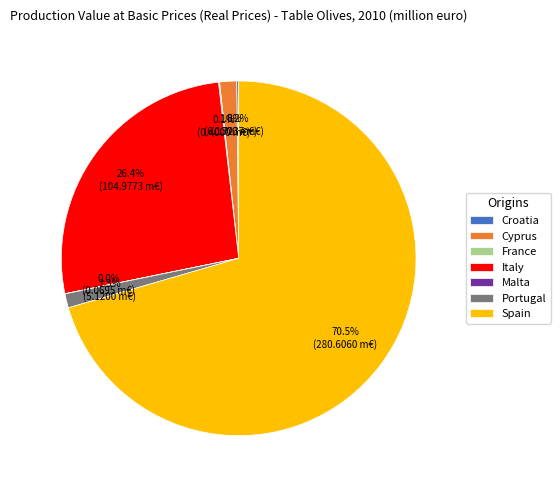

What percentage is NOT represented by Spain?

29.5%